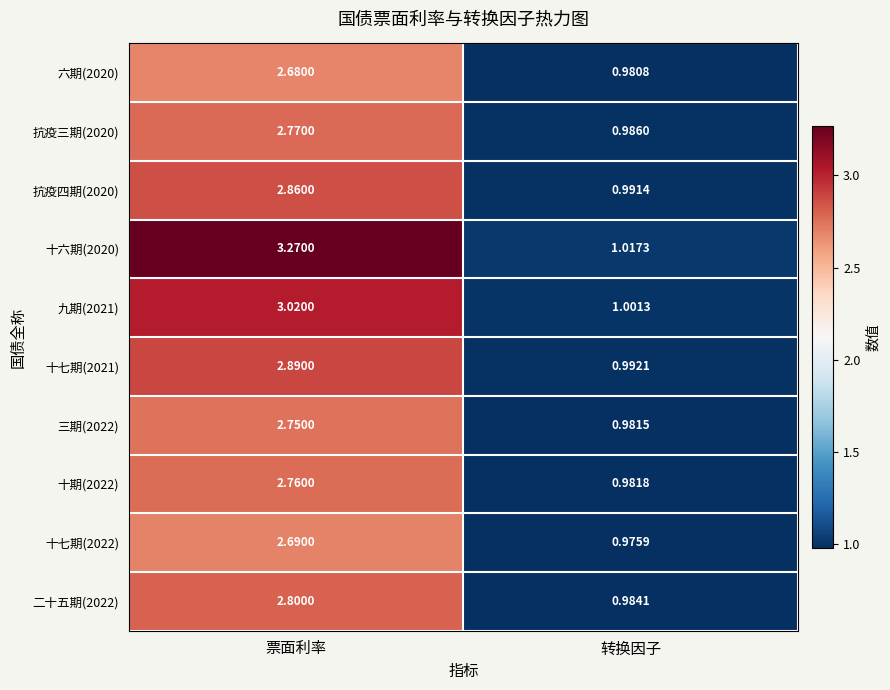

What is the difference between the highest and lowest values at 票面利率?

0.6